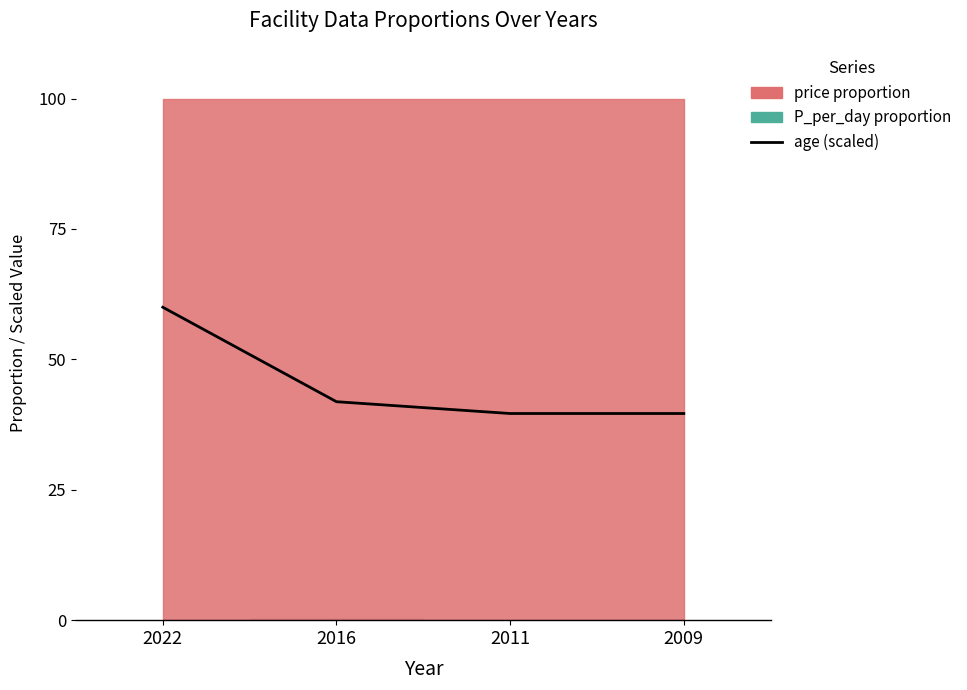

At which category does the chart reach its minimum across all series?

2011